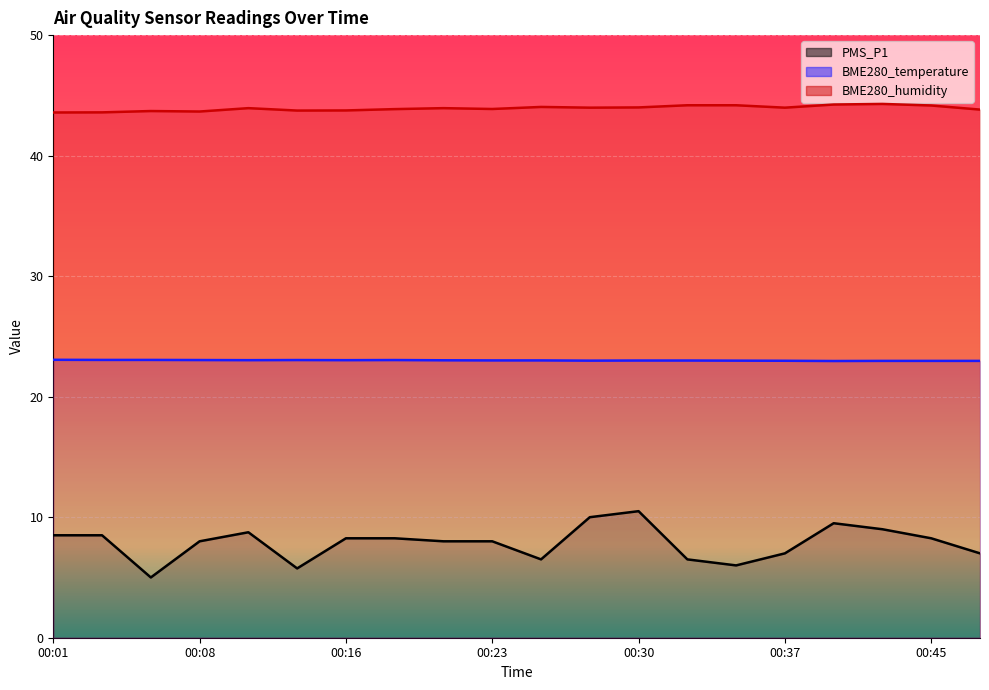

Read the BME280_temperature value at 00:18.

23.0